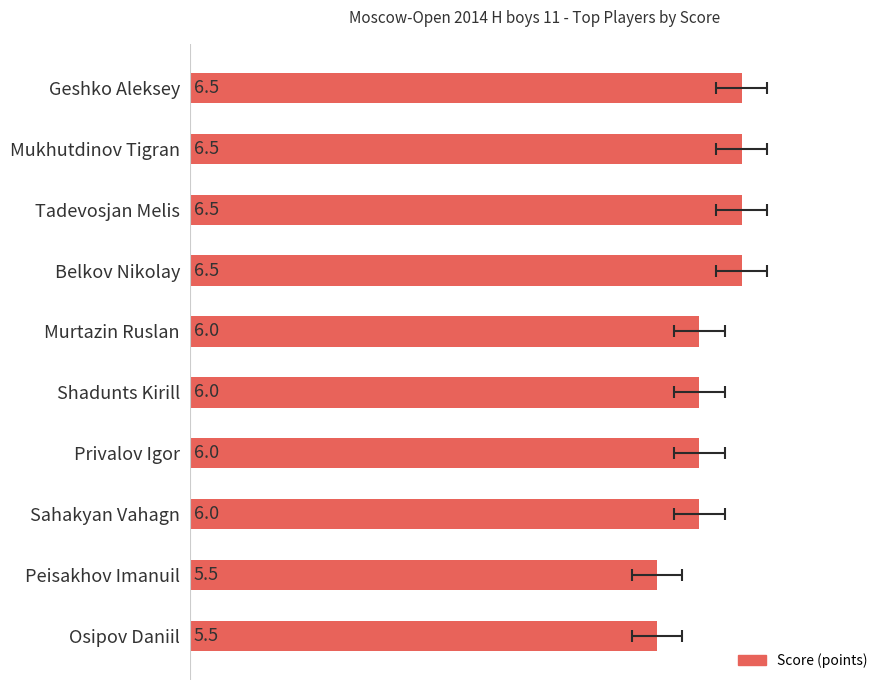

What is the sum of the values at Privalov Igor and Tadevosjan Melis?

12.5